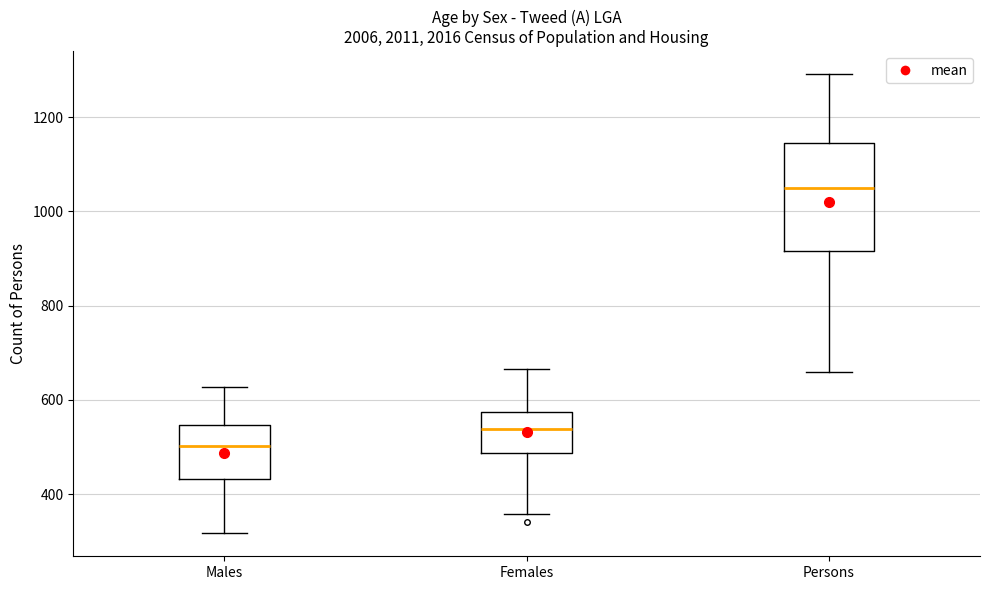

Which box is the tallest, from its lower edge to its upper edge?

Persons